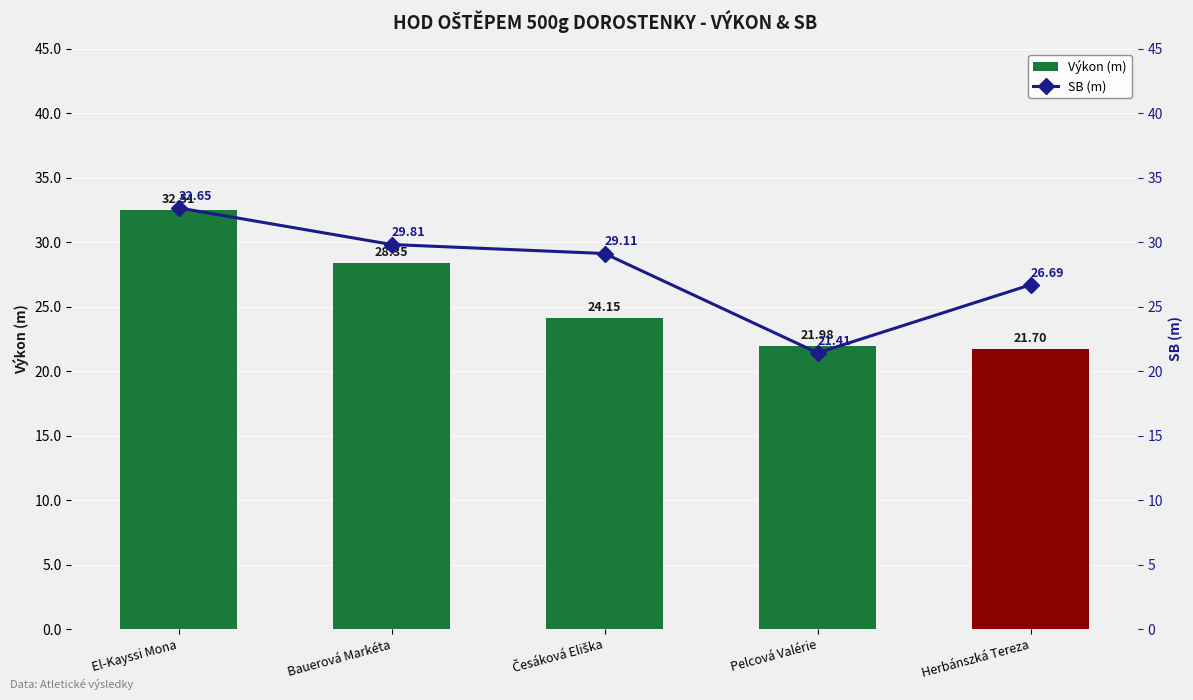

What is the value of the SB (m) bar at the 5th from the left?

26.7